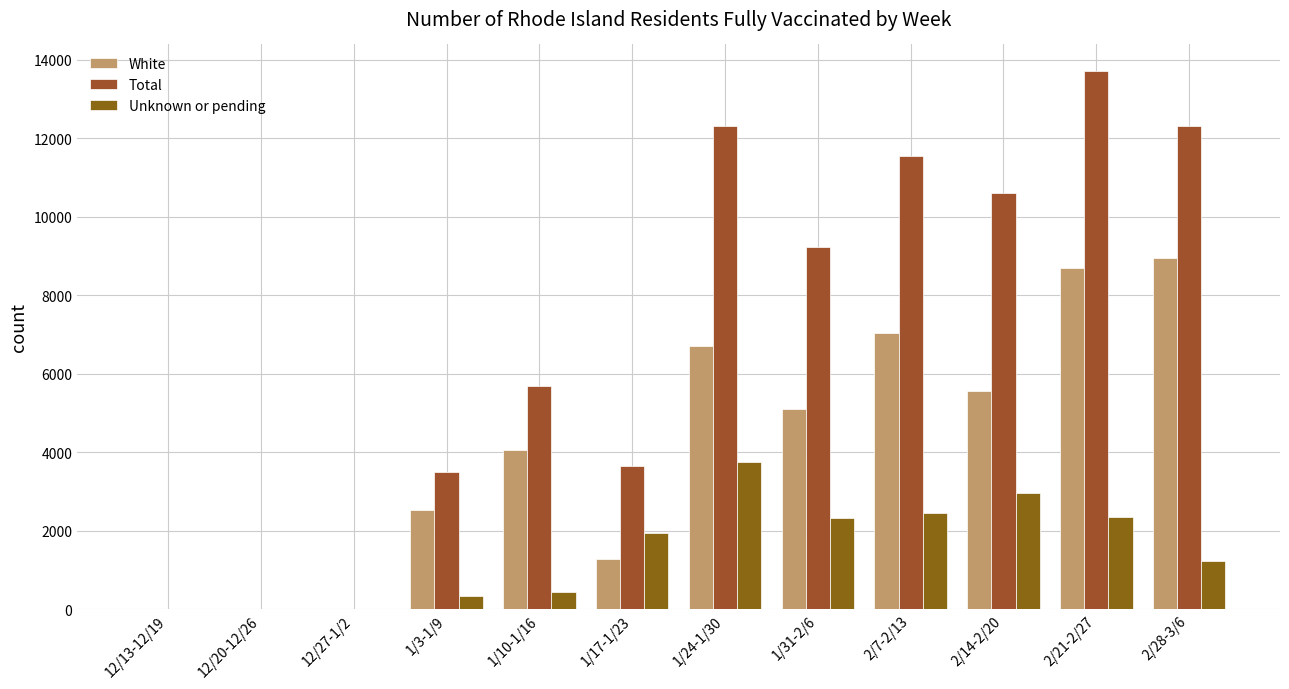

The White series shows 2065 at 1/31-2/6. True or false?

False